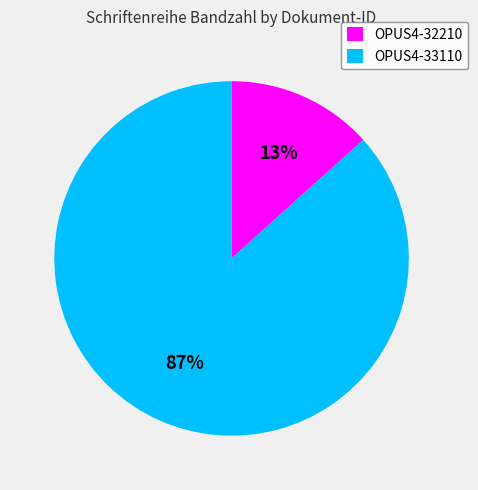

Between OPUS4-33110 and OPUS4-32210, which is larger?

OPUS4-33110